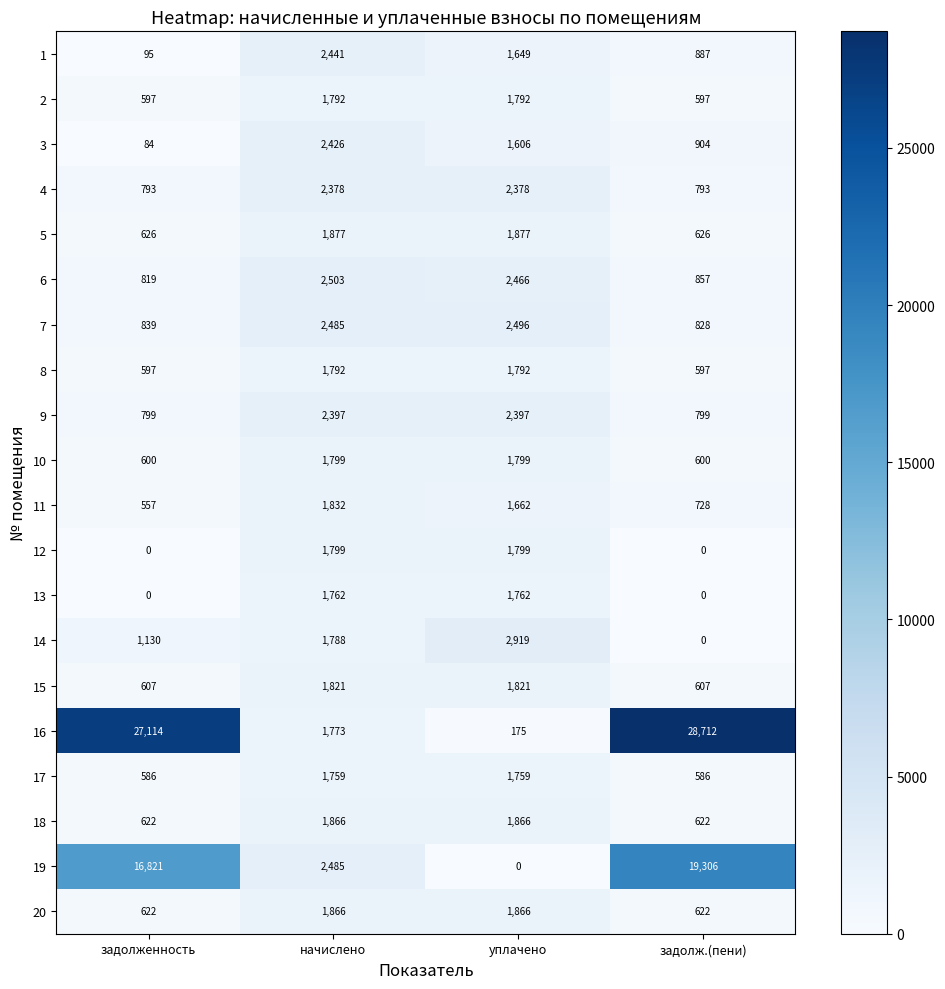

Which series has the largest total across all categories?

16